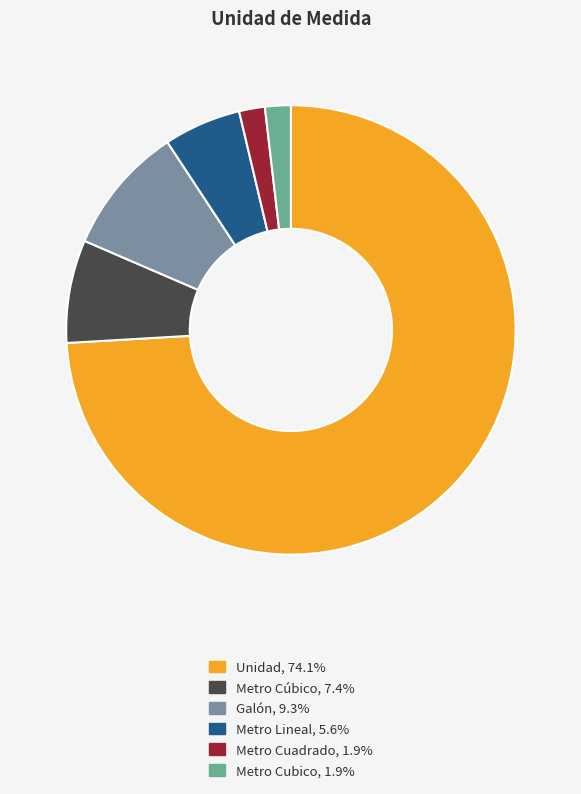

What percentage is the Metro Cuadrado slice, to the nearest percent?

2%